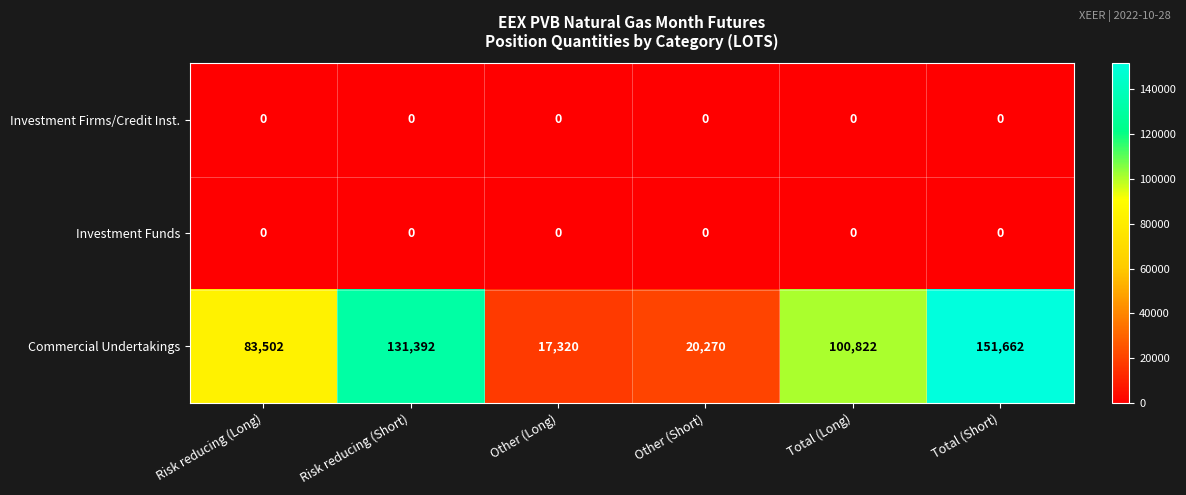

What is the difference between the highest and lowest values at Risk reducing (Short)?

131392